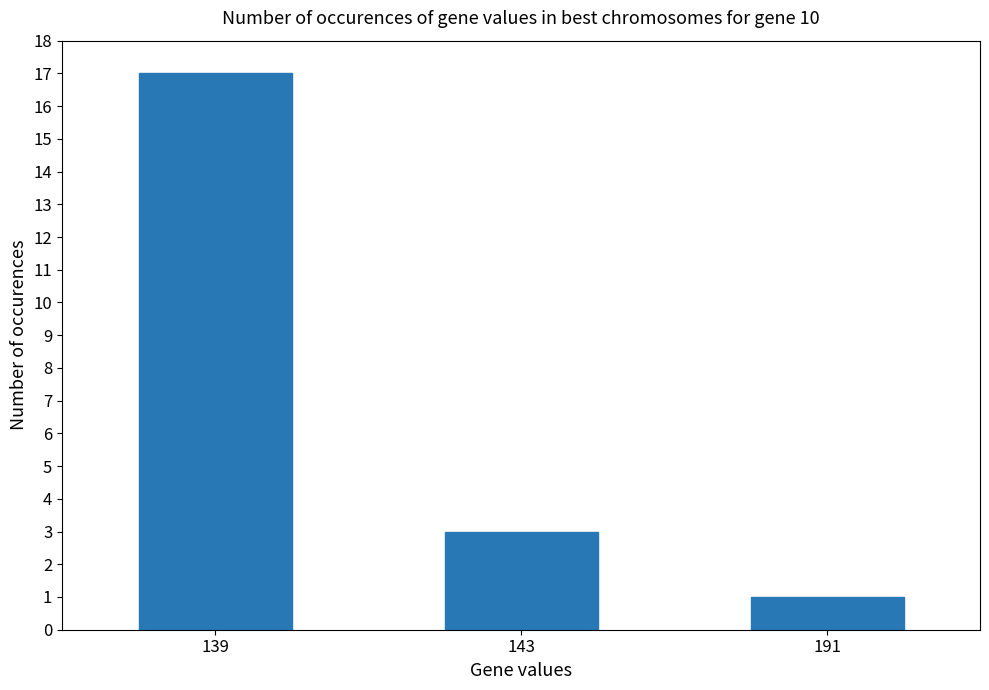

Rank the categories by value from highest to lowest.

139, 143, 191